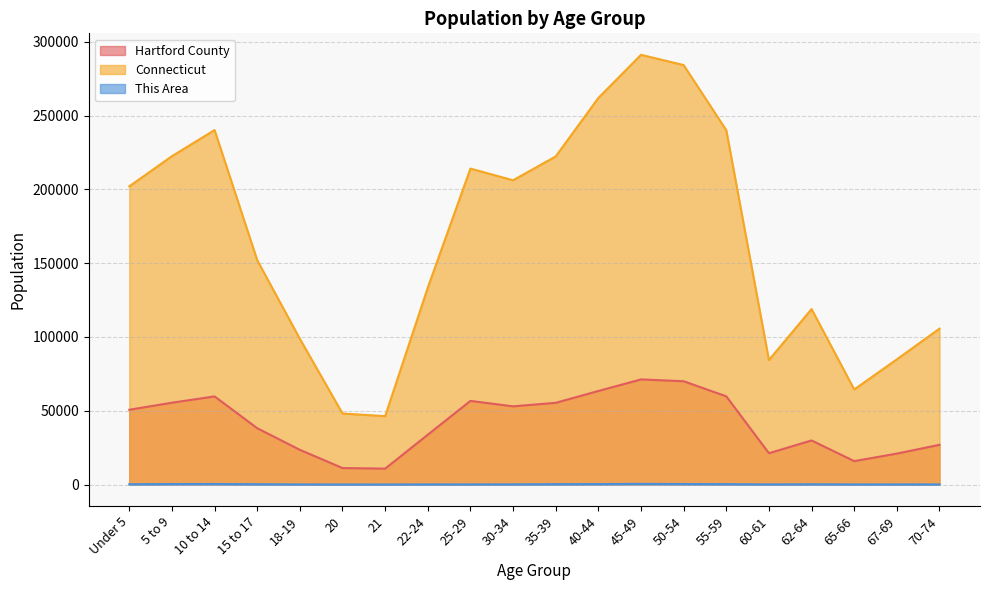

True or false: Connecticut and This Area intersect in this chart.

False